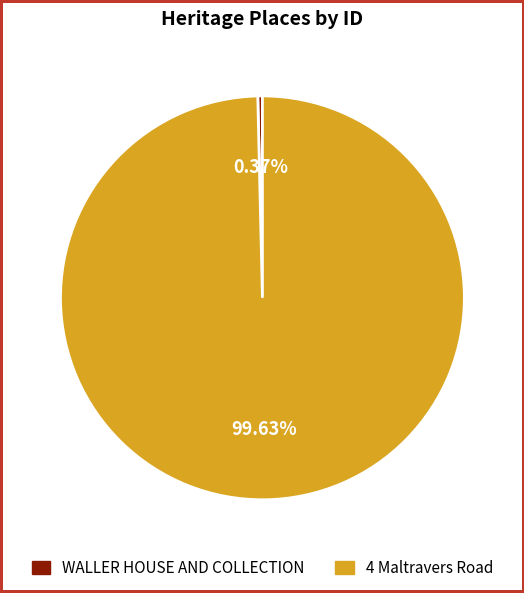

Between WALLER HOUSE AND COLLECTION and 4 Maltravers Road, which is larger?

4 Maltravers Road